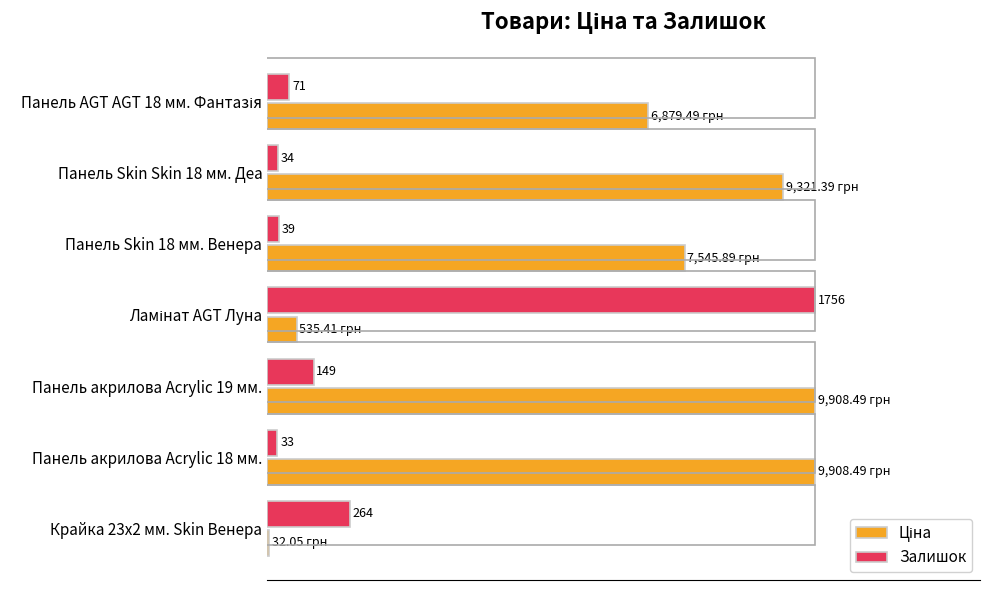

Does the chart contain any negative values?

No